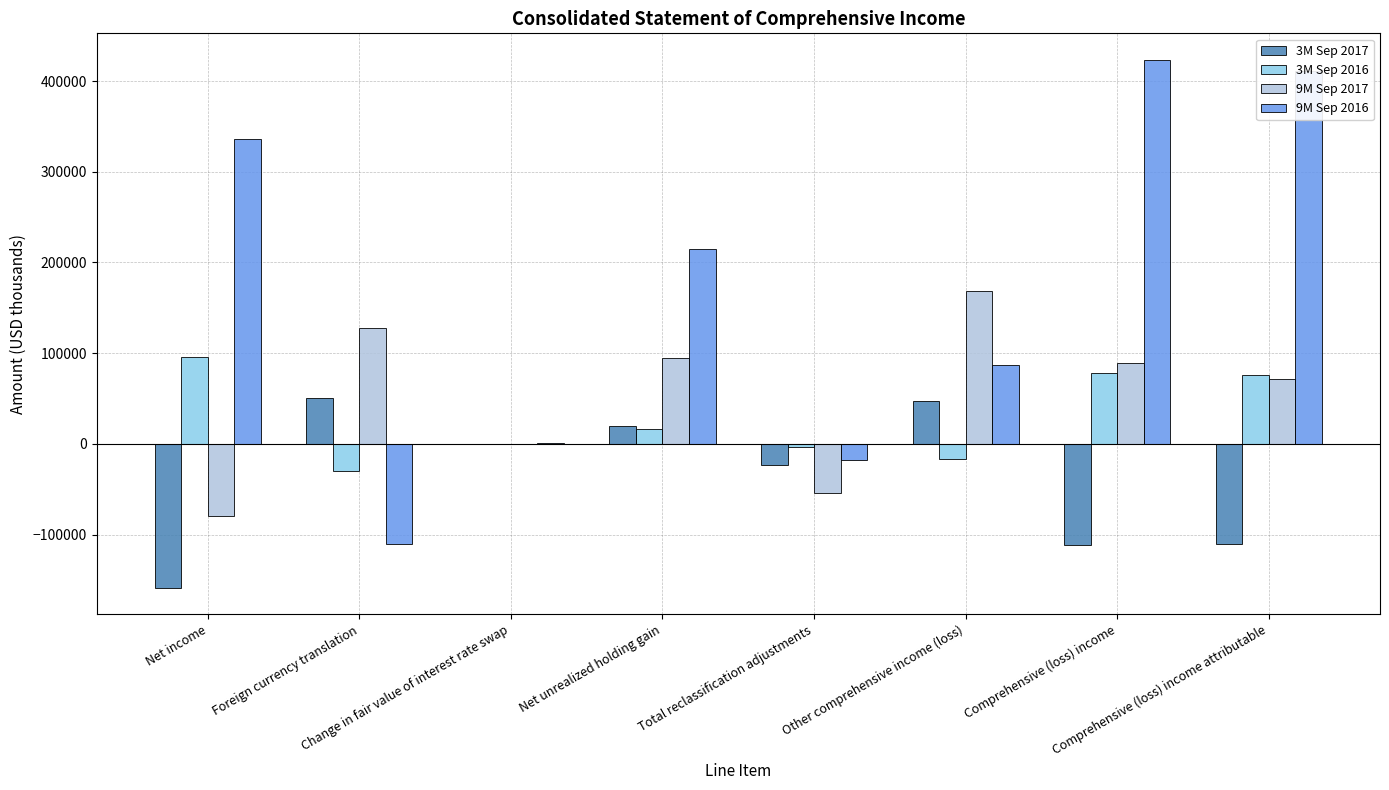

What is the sum of all 3M Sep 2017 values?

-286740